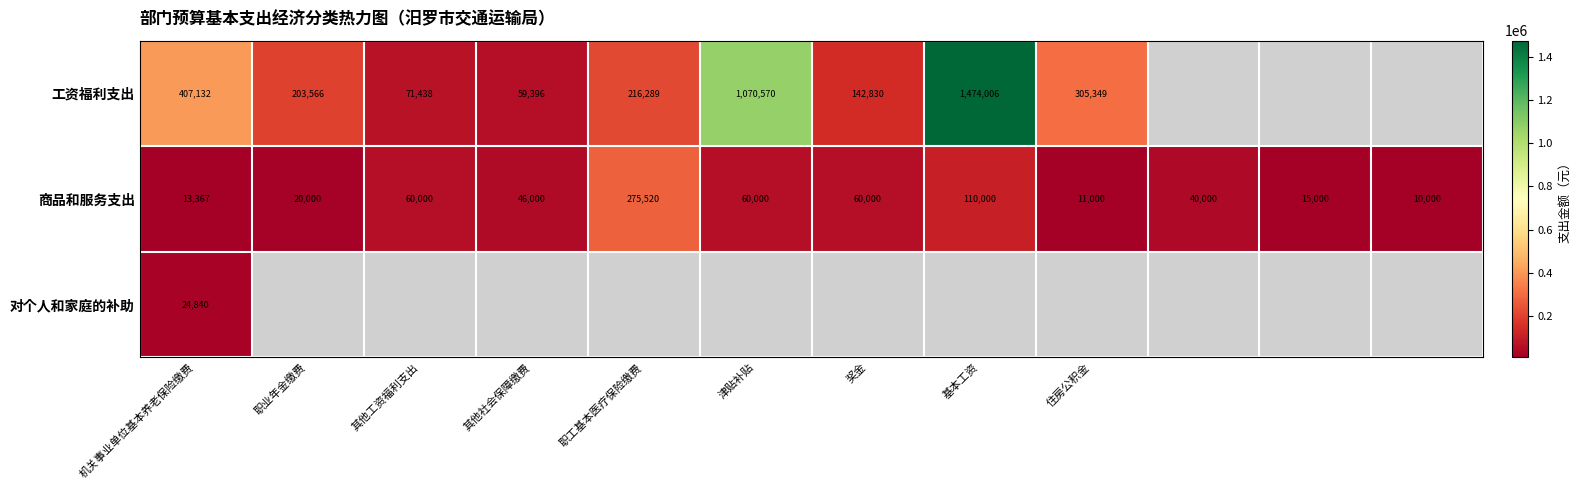

Is it true that 商品和服务支出 equals 9316.1 at 机关事业单位基本养老保险缴费?

False